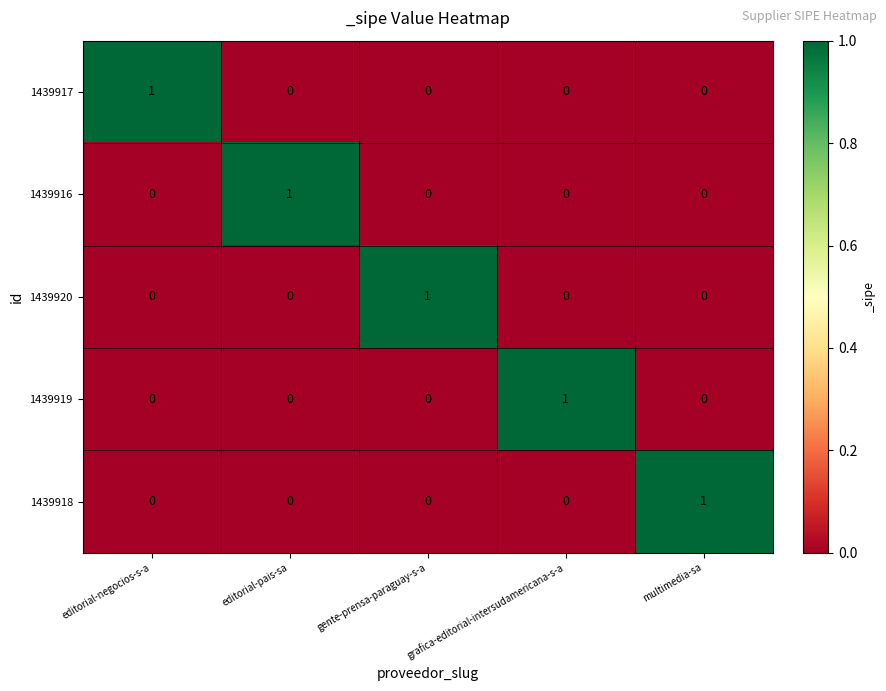

The 1439920 series shows 0 at editorial-pais-sa. True or false?

True